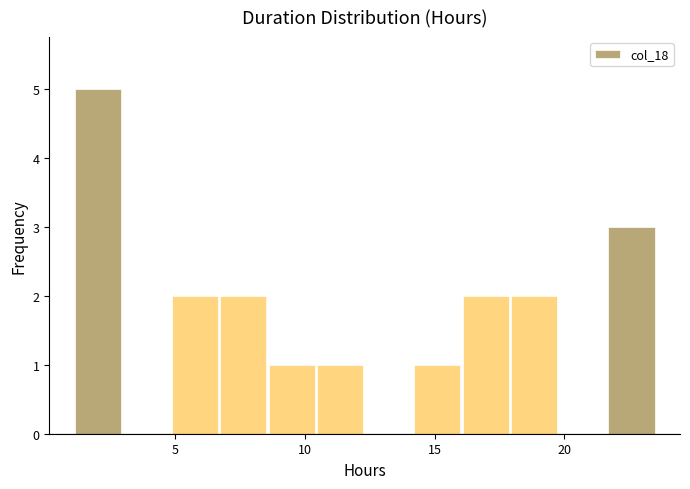

Around what value on the x-axis is the tallest bar? Give the approximate position of its centre, as read against the axis.

2.0